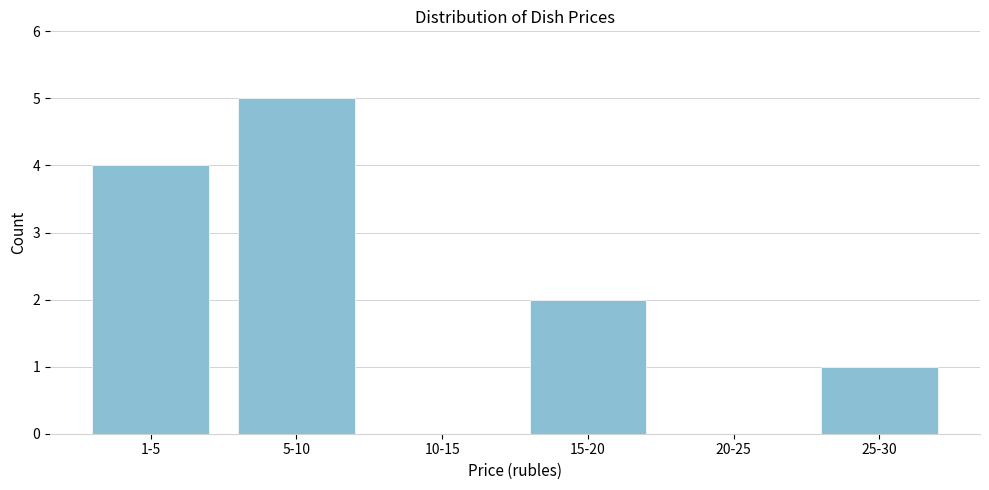

Reading left to right, what are all the values shown in this chart?

1-5=4	5-10=5	10-15=0	15-20=2	20-25=0	25-30=1